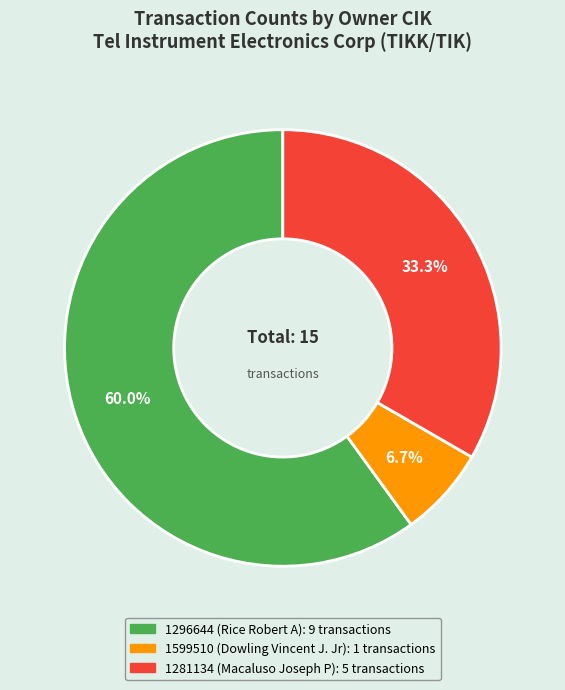

What is the majority slice?

1296644